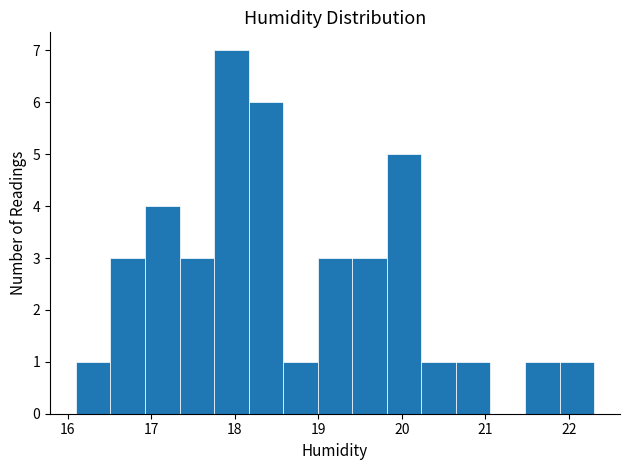

How tall is the bar that spans 17.8 to 18.2 on the x-axis? Neither the bar edges nor the heights are printed on the chart, so give them approximately, as read against the axes.

7